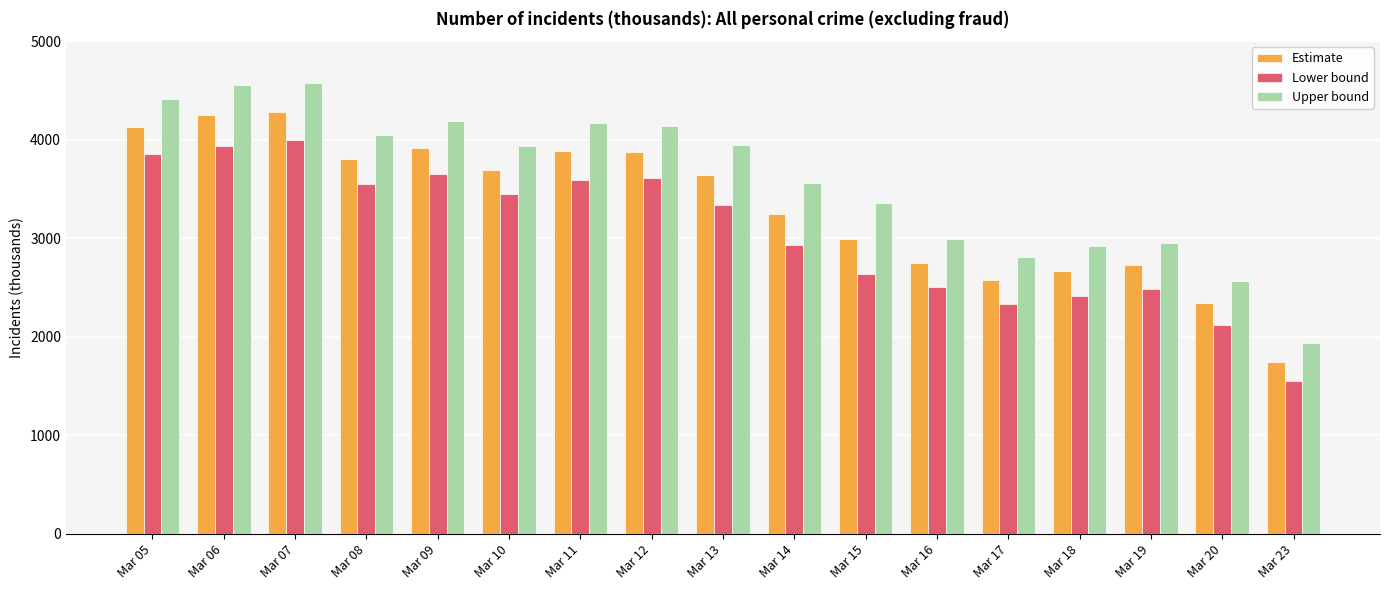

List the series in order of their peak value, highest first.

Upper bound, Estimate, Lower bound